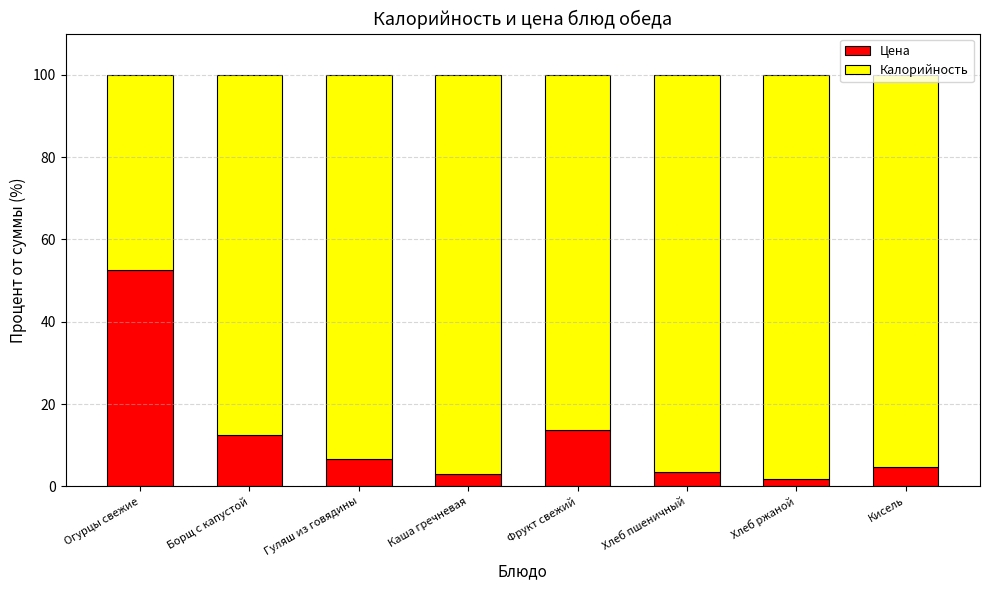

What is the difference between the maximum and second lowest values in the Цена series?

49.7